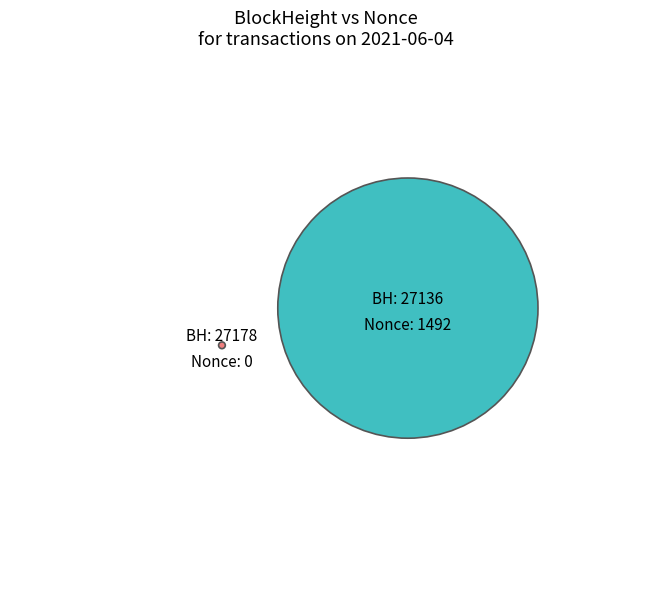

Is it true that 27178 is 8% of the pie?

False